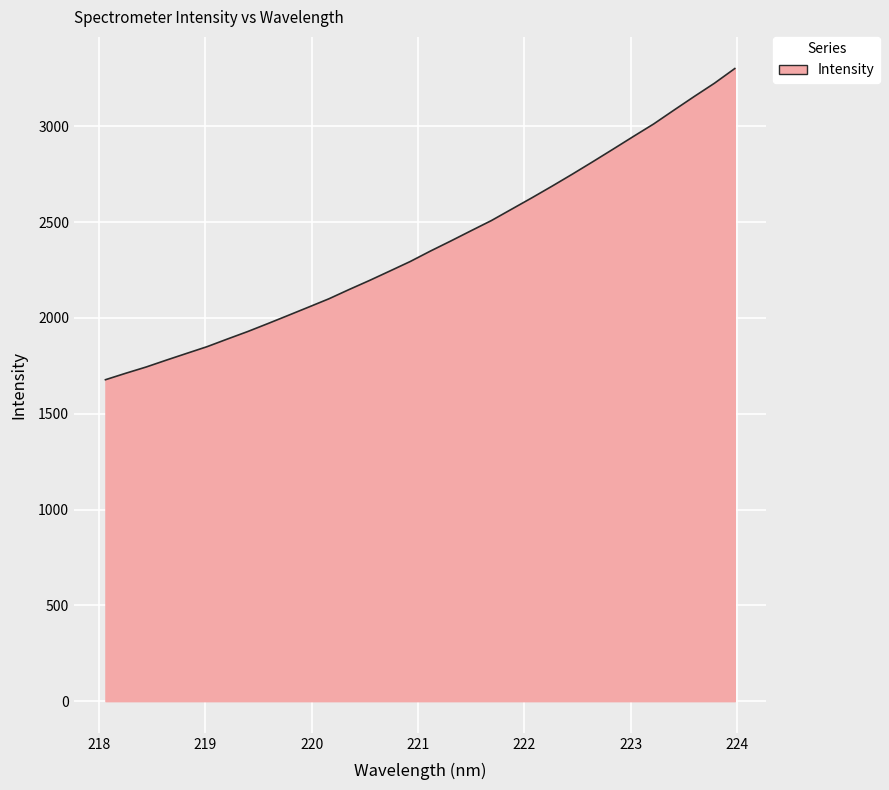

What is the minimum value shown in the chart?

1677.7